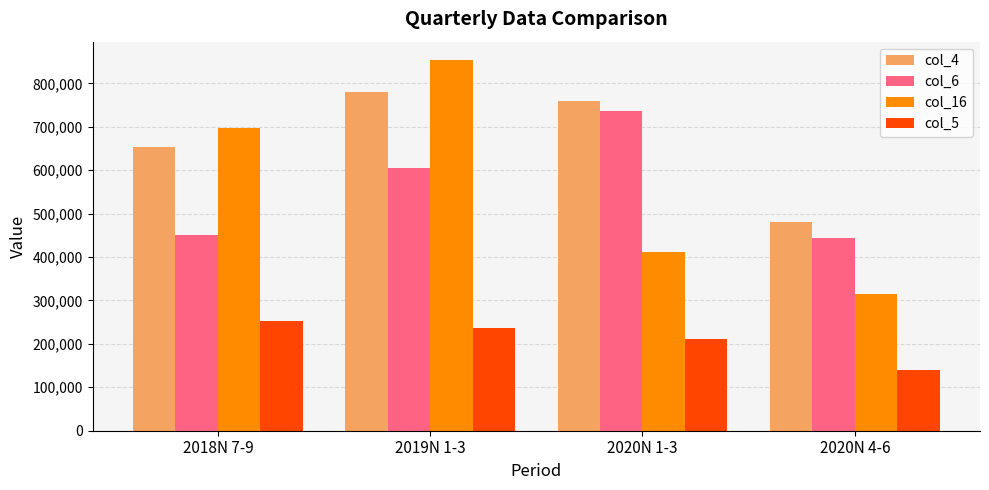

What is the difference between the second highest and minimum values in the col_4 series?

277512